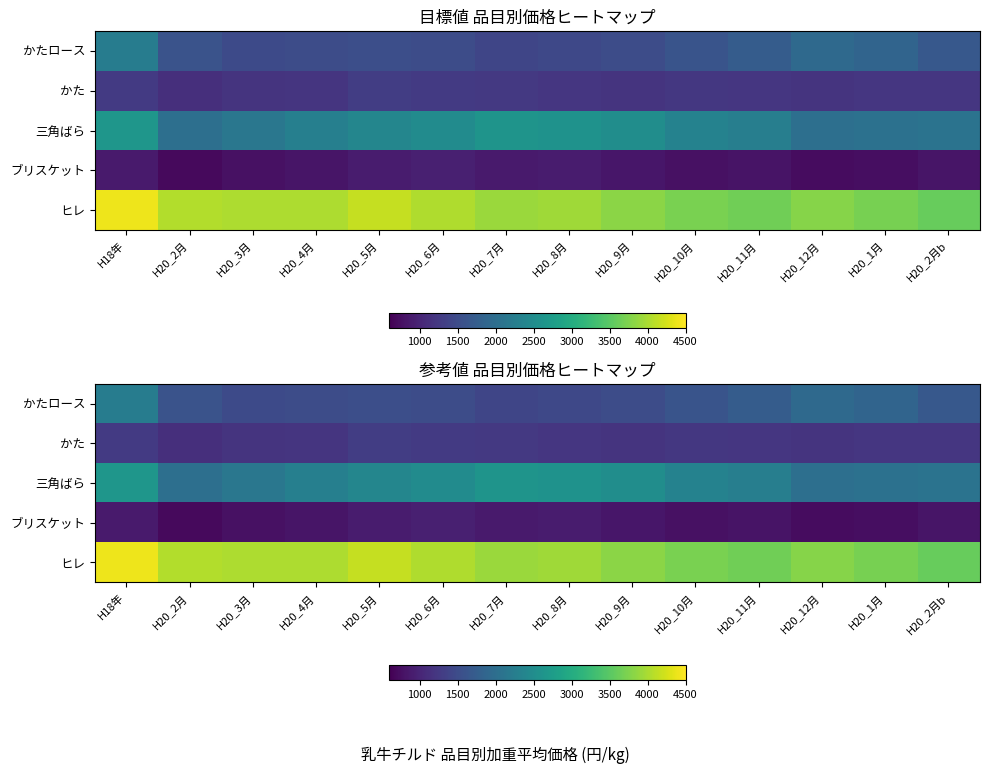

Rank the series by their maximum value, from lowest to highest.

ブリスケット, かた, かたロース, 三角ばら, ヒレ